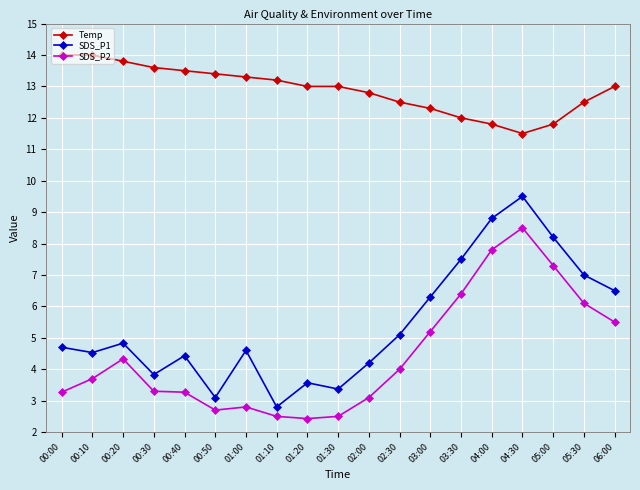

Reading left to right, what are all the values shown in this chart?

Temp: 00:00=14.0	00:10=14.0	00:20=13.8	00:30=13.6	00:40=13.5	00:50=13.4	01:00=13.3	01:10=13.2	01:20=13.0	01:30=13.0	02:00=12.8	02:30=12.5	03:00=12.3	03:30=12.0	04:00=11.8	04:30=11.5	05:00=11.8	05:30=12.5	06:00=13.0
SDS_P1: 00:00=4.7	00:10=4.5	00:20=4.8	00:30=3.8	00:40=4.4	00:50=3.1	01:00=4.6	01:10=2.8	01:20=3.6	01:30=3.4	02:00=4.2	02:30=5.1	03:00=6.3	03:30=7.5	04:00=8.8	04:30=9.5	05:00=8.2	05:30=7.0	06:00=6.5
SDS_P2: 00:00=3.3	00:10=3.7	00:20=4.3	00:30=3.3	00:40=3.3	00:50=2.7	01:00=2.8	01:10=2.5	01:20=2.4	01:30=2.5	02:00=3.1	02:30=4.0	03:00=5.2	03:30=6.4	04:00=7.8	04:30=8.5	05:00=7.3	05:30=6.1	06:00=5.5